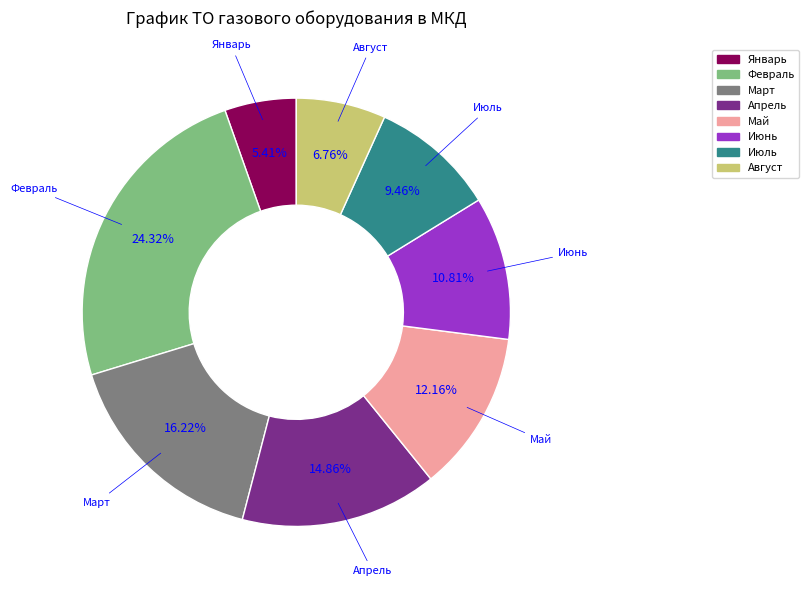

Is there any slice that represents more than half of the pie?

No